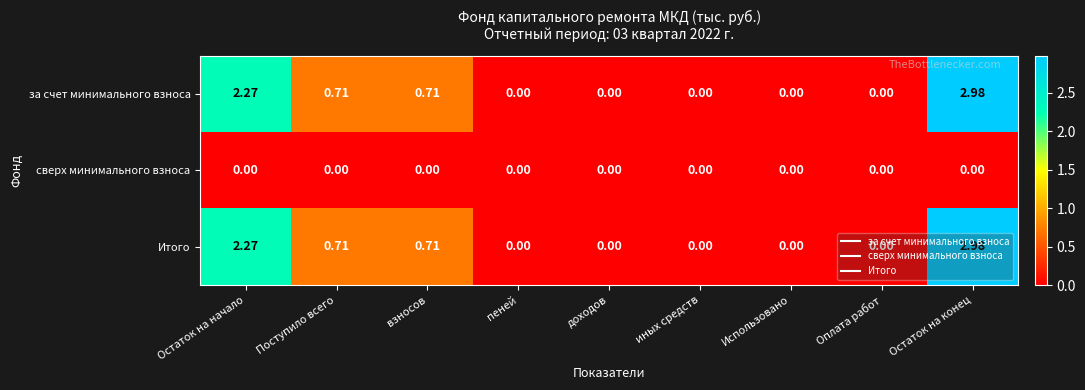

At which label does за счет минимального взноса reach its peak?

Остаток на конец